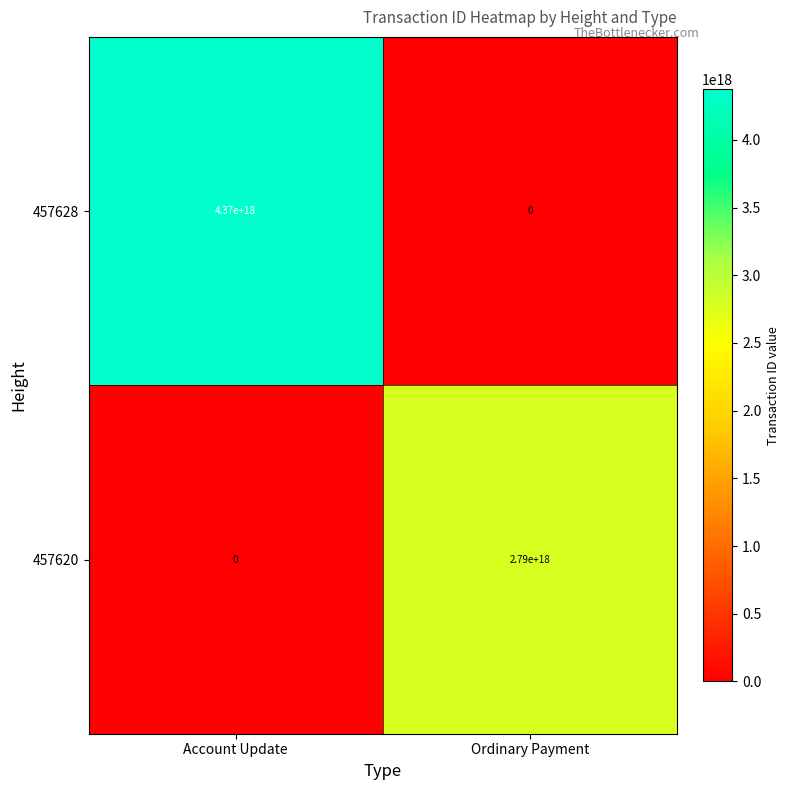

Is the value of 457628 at Account Update greater than the value of 457620 at Ordinary Payment?

Yes